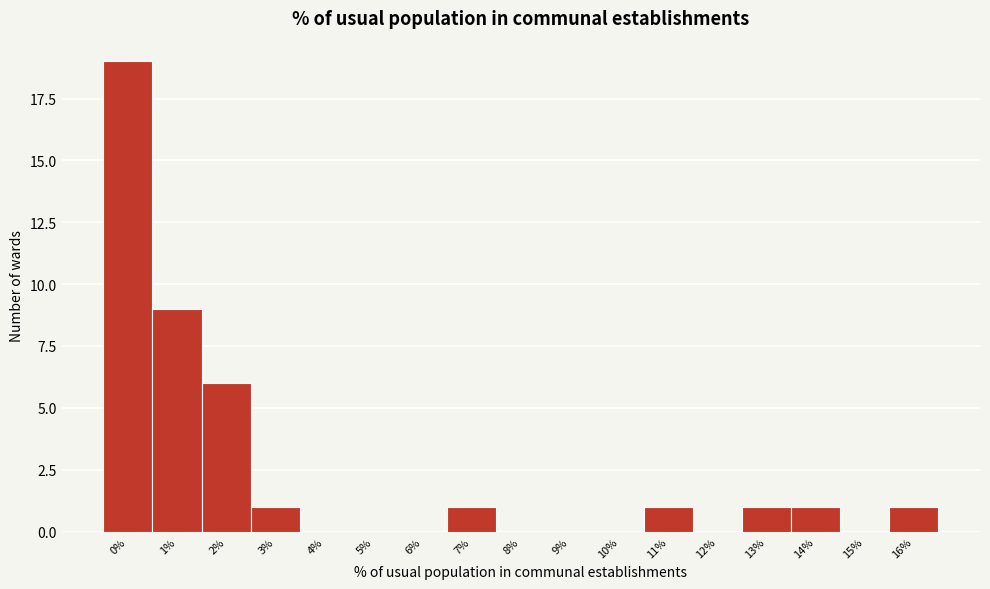

Reading left to right, transcribe all the data shown in this chart.

0%=19	1%=9	2%=6	3%=1	4%=0	5%=0	6%=0	7%=1	8%=0	9%=0	10%=0	11%=1	12%=0	13%=1	14%=1	15%=0	16%=1